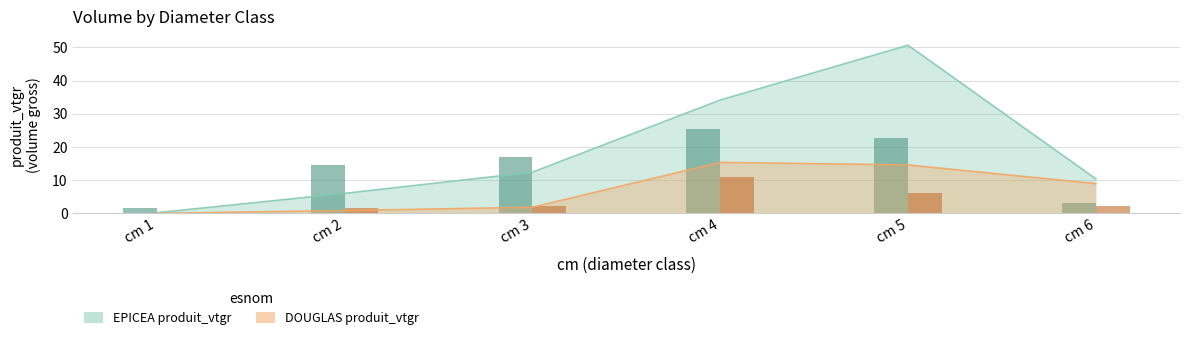

At how many categories does at least one series exceed 5?

5